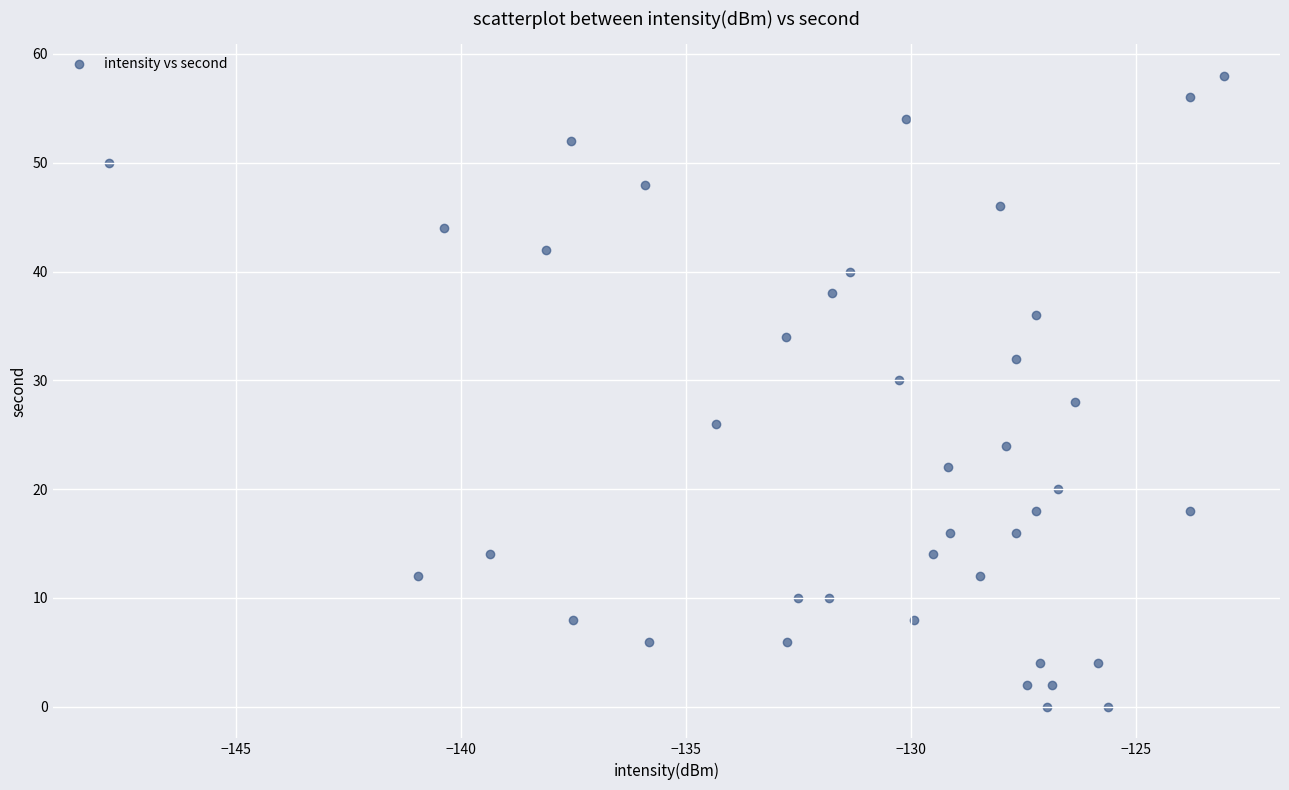

What is the range of Y values (max minus min)?

58